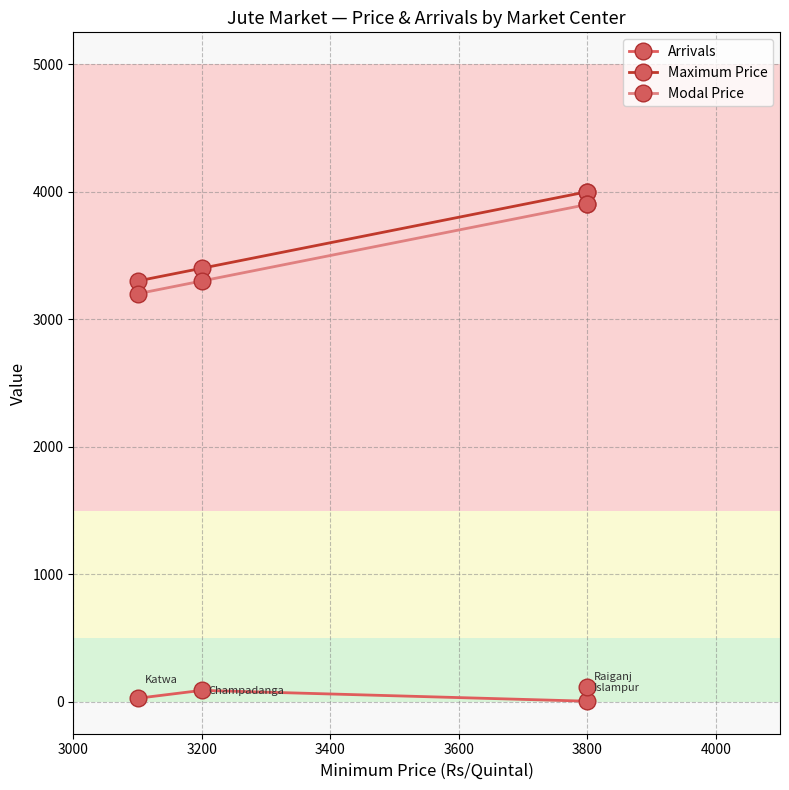

At how many categories does at least one series exceed 2981?

4